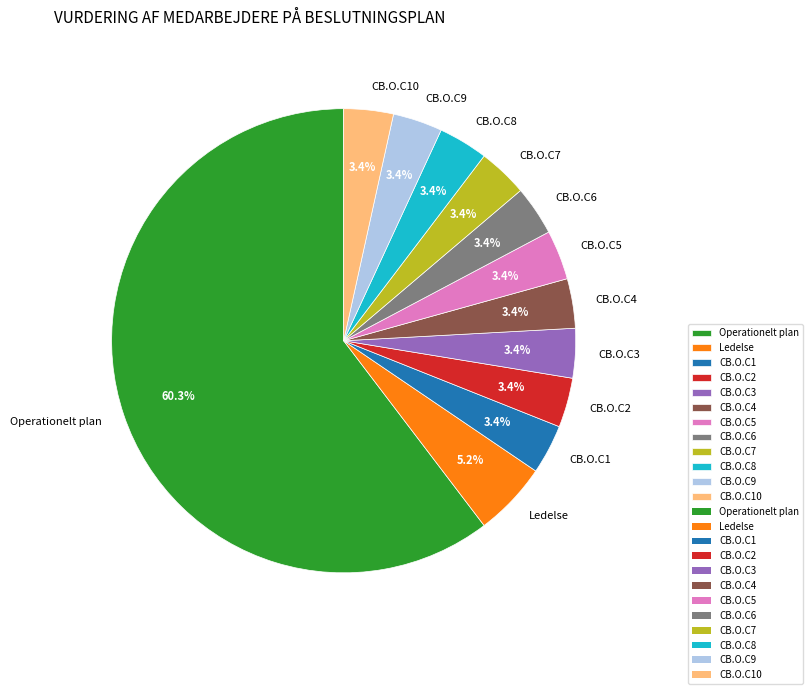

What percentage is the CB.O.C4 slice, to the nearest percent?

3%